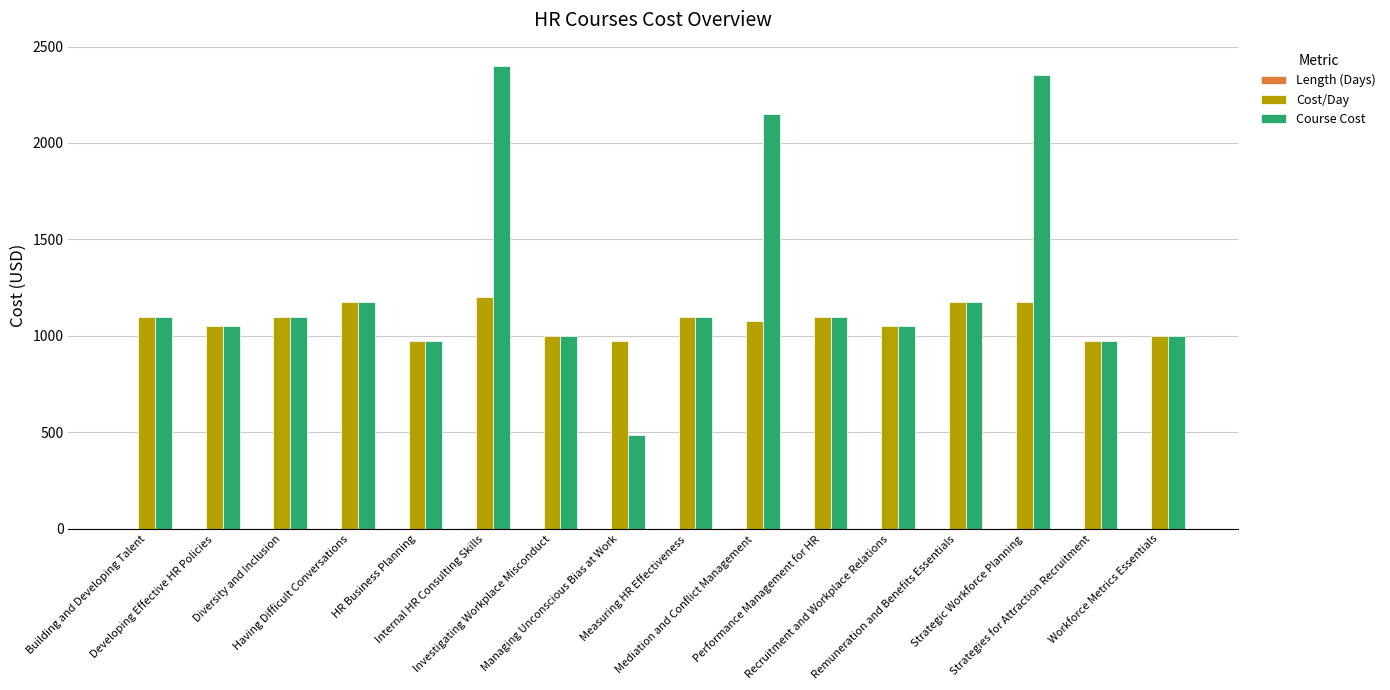

Does the chart contain stacked bars?

No